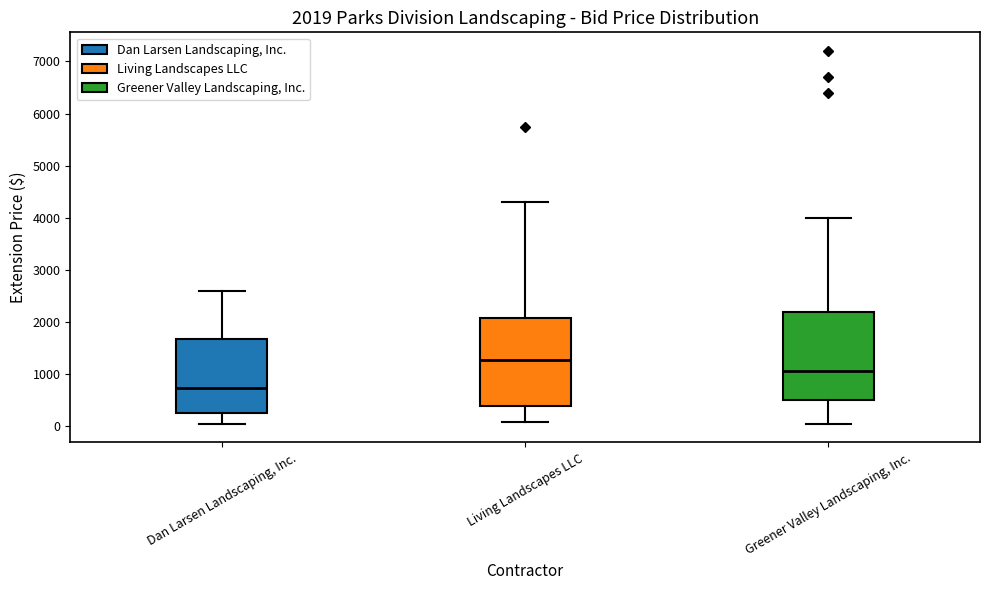

Which box's median line is the highest?

Living Landscapes LLC